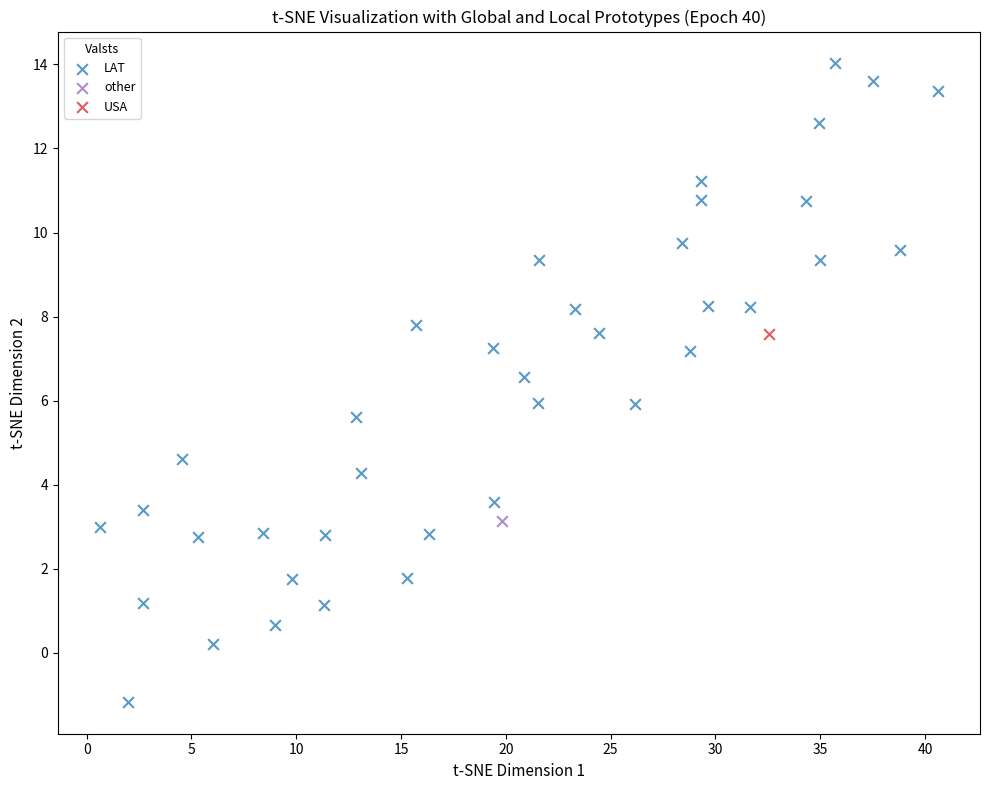

What are all the series names shown in the legend?

LAT, other, USA